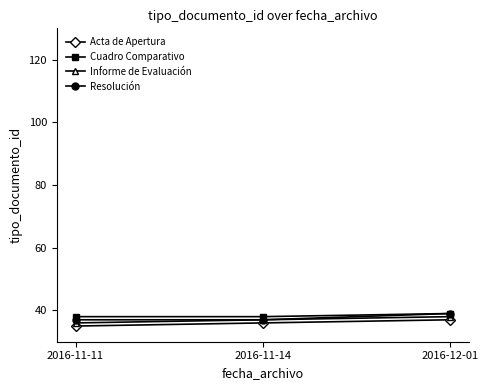

What is the value of the Cuadro Comparativo point at the 2nd from the left?

38